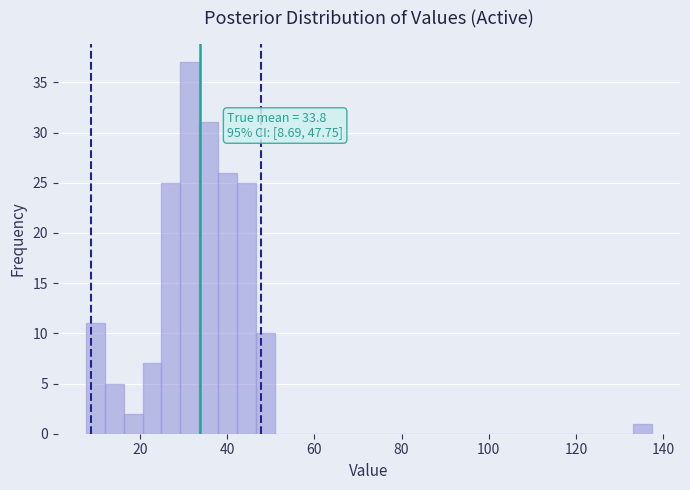

Read against the x-axis, roughly where is the centre of the tallest bar?

32